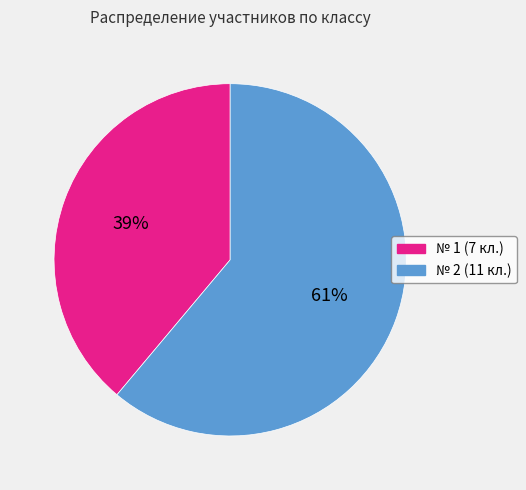

To the nearest percent, what is the difference between the largest and smallest slice percentages?

22%